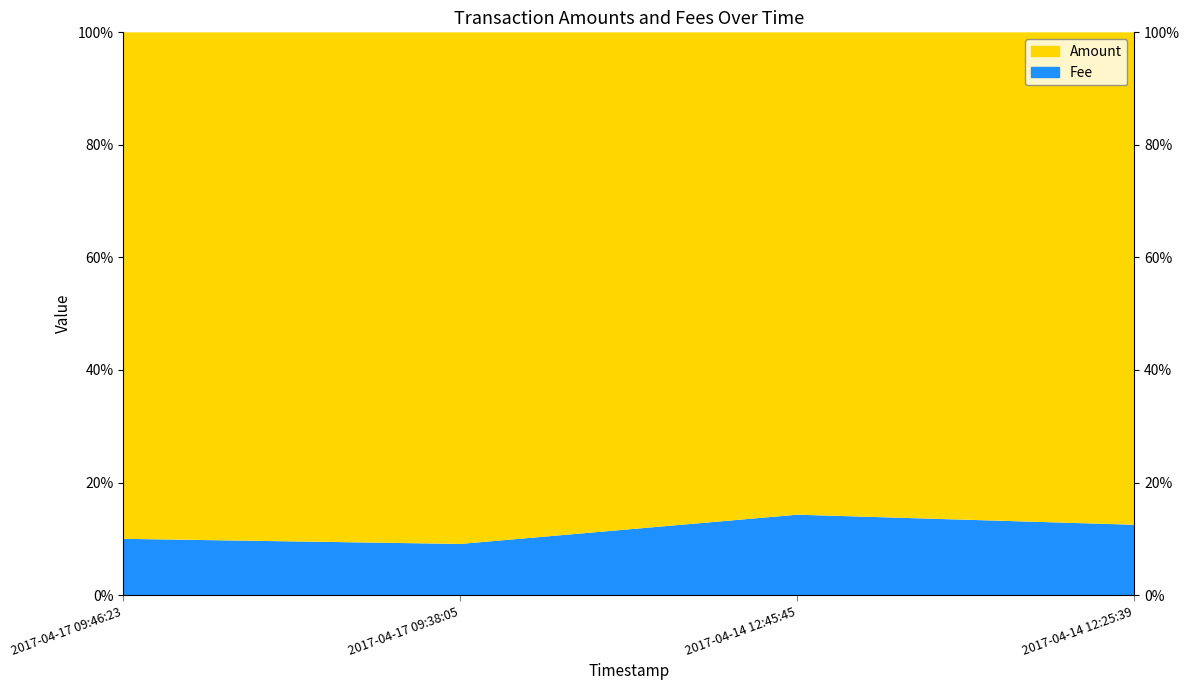

True or false: Amount has more than 2 interior local peaks.

False